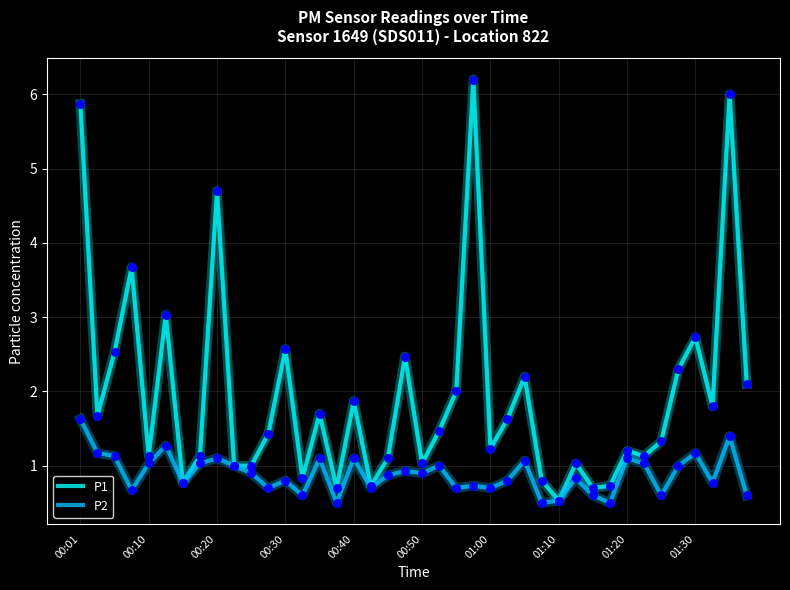

Which series has the largest range (max minus min)?

P1